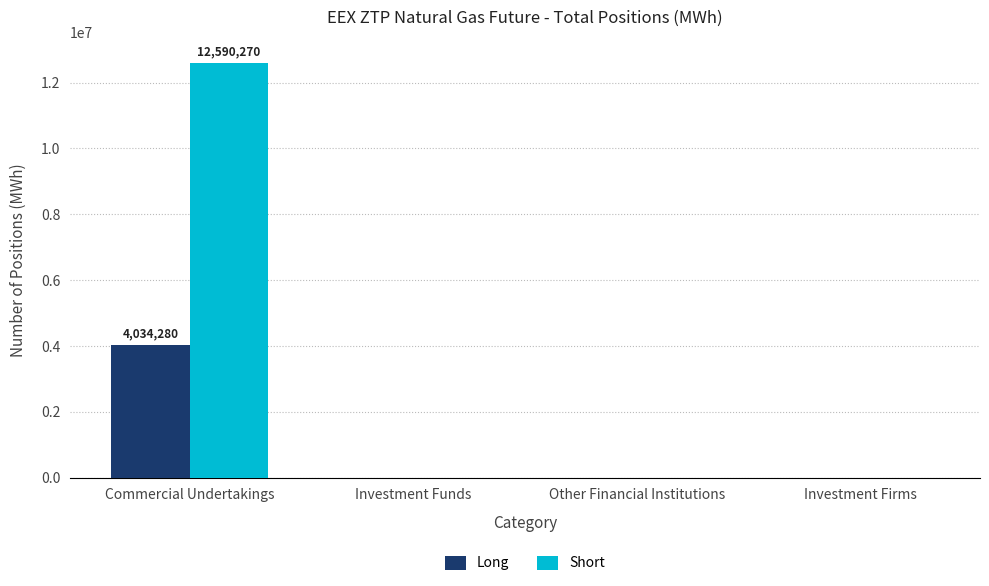

Which series has the largest total across all categories?

Short